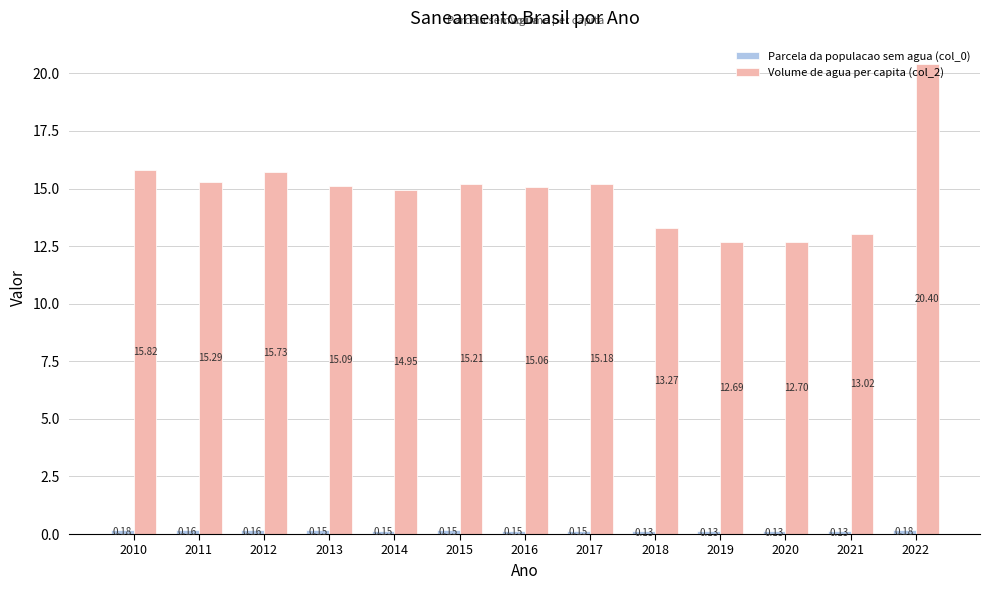

Which series has the largest range (max minus min)?

Volume de agua per capita (col_2)